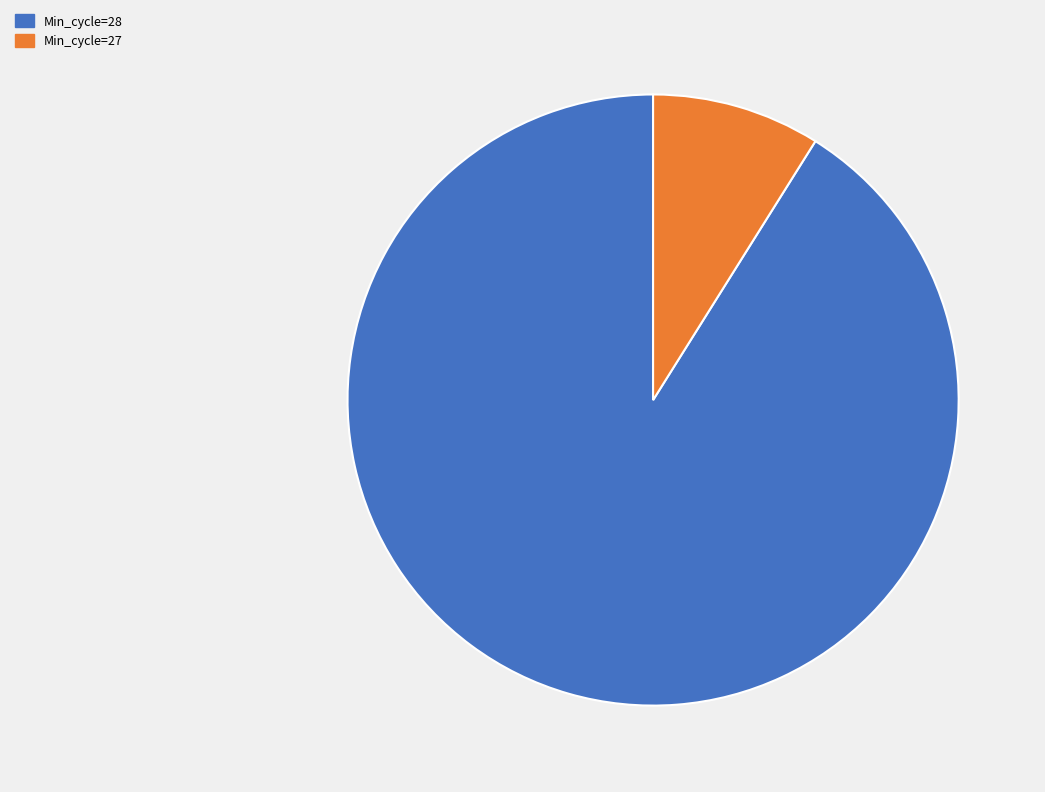

Combined, do Min_cycle=27 and Min_cycle=28 account for over 50%?

Yes